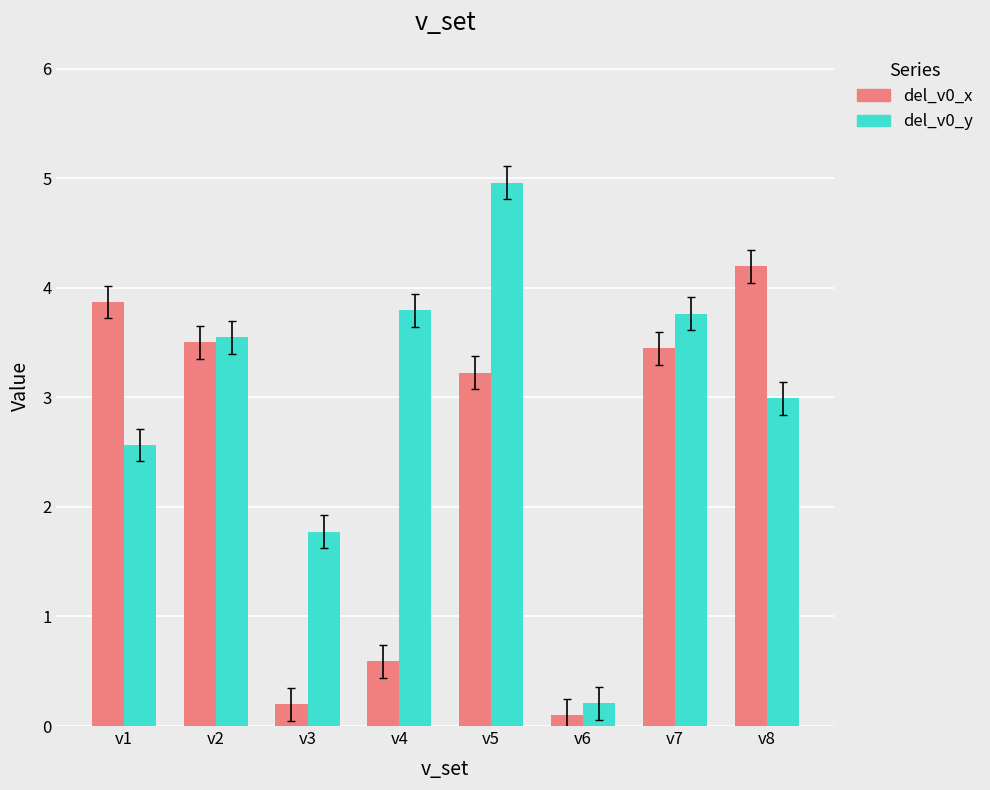

Rank the series at v7 from highest to lowest value.

del_v0_y, del_v0_x